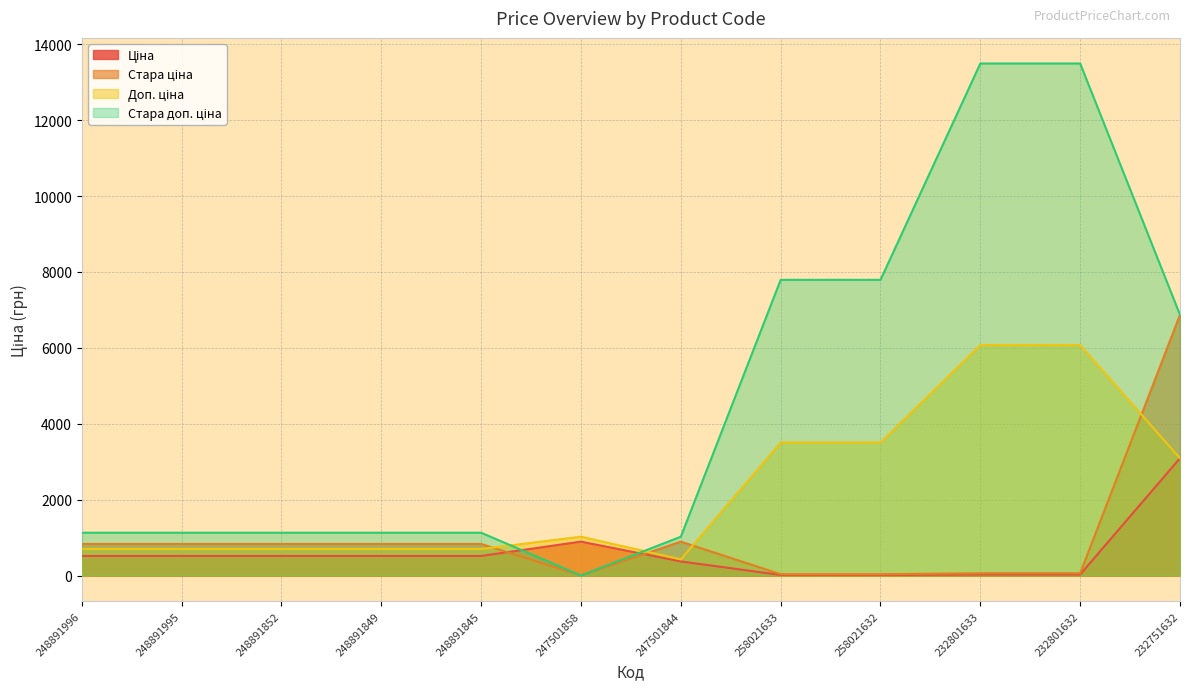

True or false: Стара ціна and Доп. ціна intersect in this chart.

True